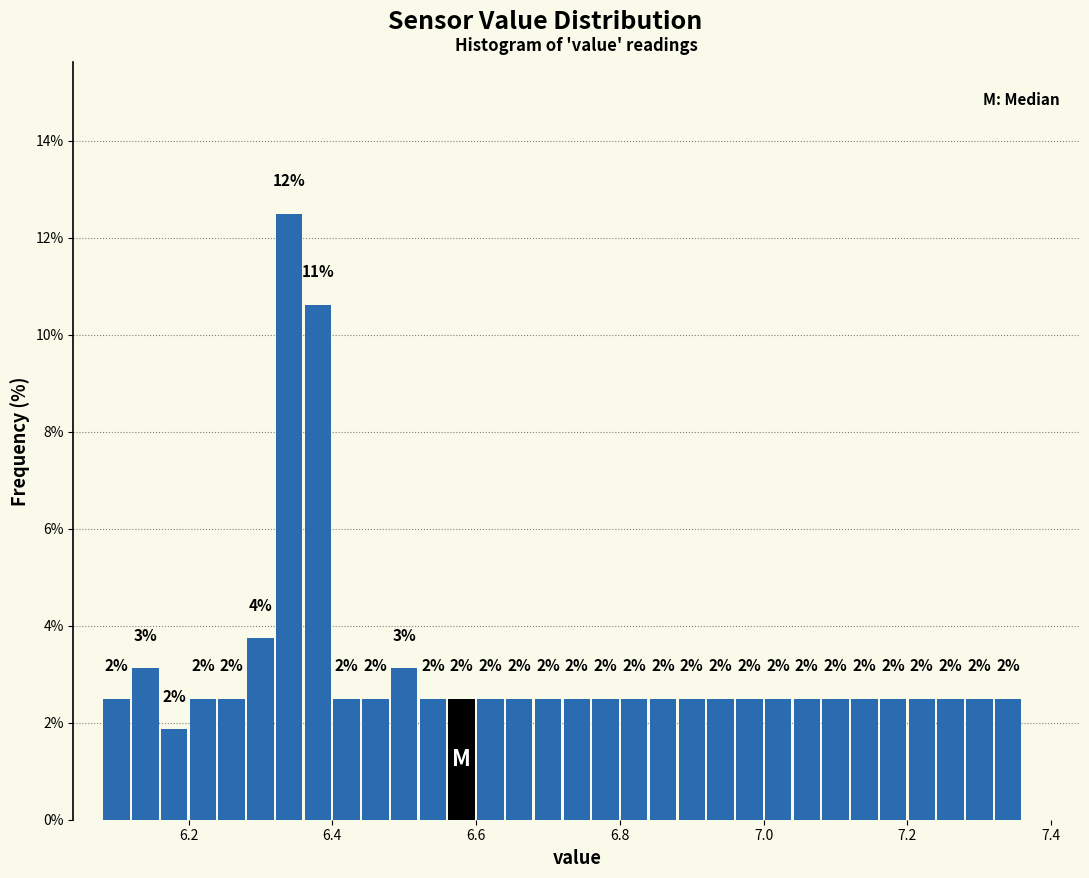

Read against the x-axis, roughly where is the centre of the tallest bar?

6.34